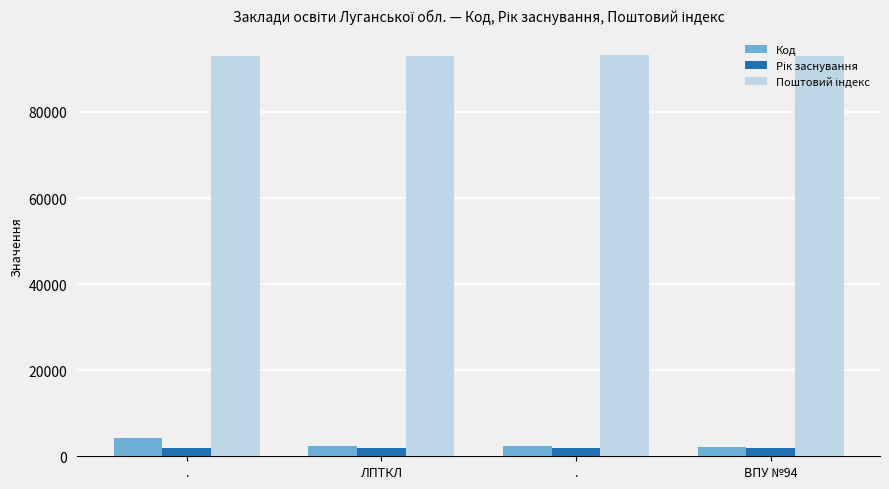

How many values in the Код series are below 2298?

2